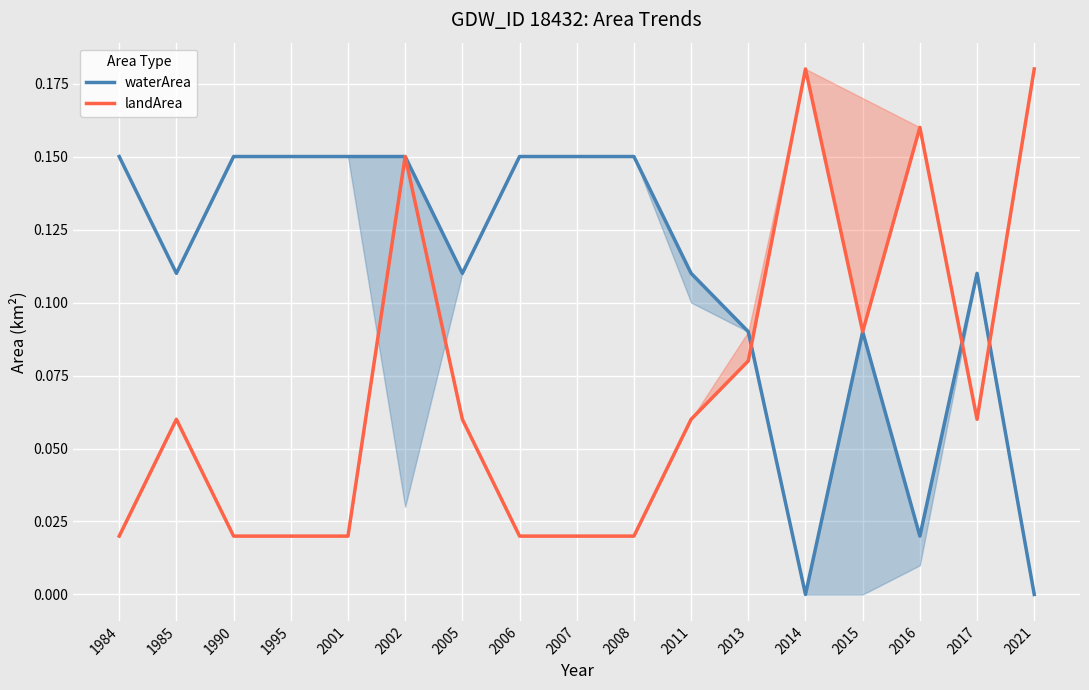

What is the difference between the maximum and minimum values in the waterArea series?

0.1